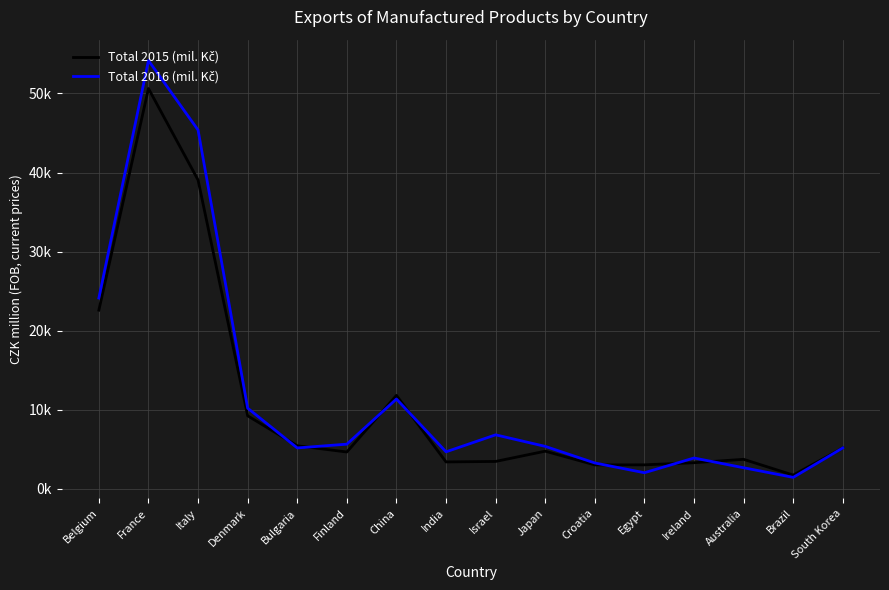

Does the chart have visible grid lines?

Yes